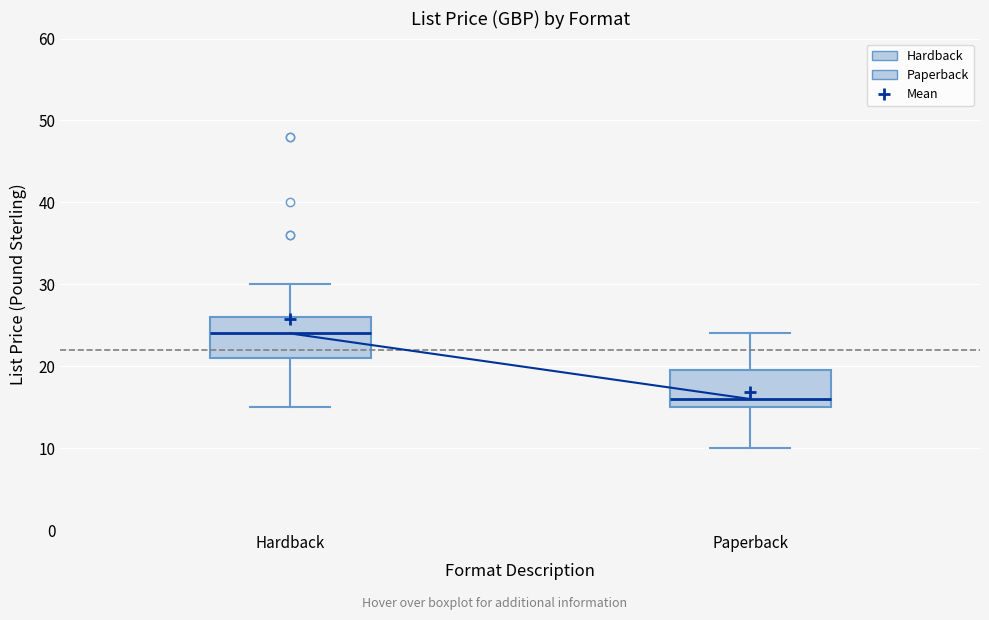

Reading left to right, read every box against the y-axis: the position of its median line, the range the box covers, and the ends of its whiskers. The values are not printed on the chart, so give them approximately, as read against the axis.

Hardback: median 24, box 21 to 26, whiskers 15 to 30
Paperback: median 16, box 15 to 20, whiskers 10 to 24